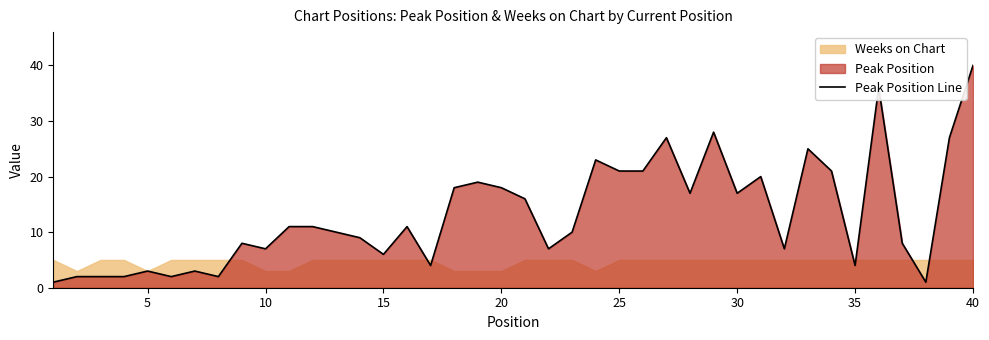

The value of Peak Position Line at 15 is 6. True or false?

True